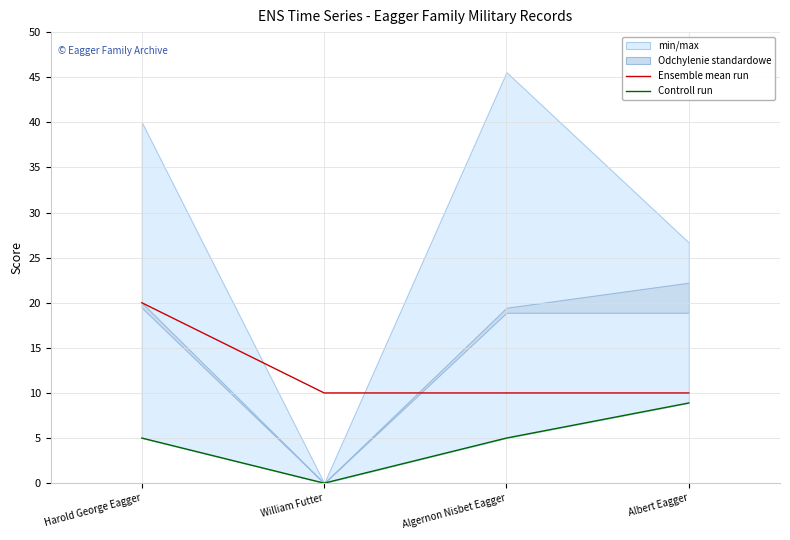

Rank the series by their maximum value, from lowest to highest.

Controll run, Ensemble mean run